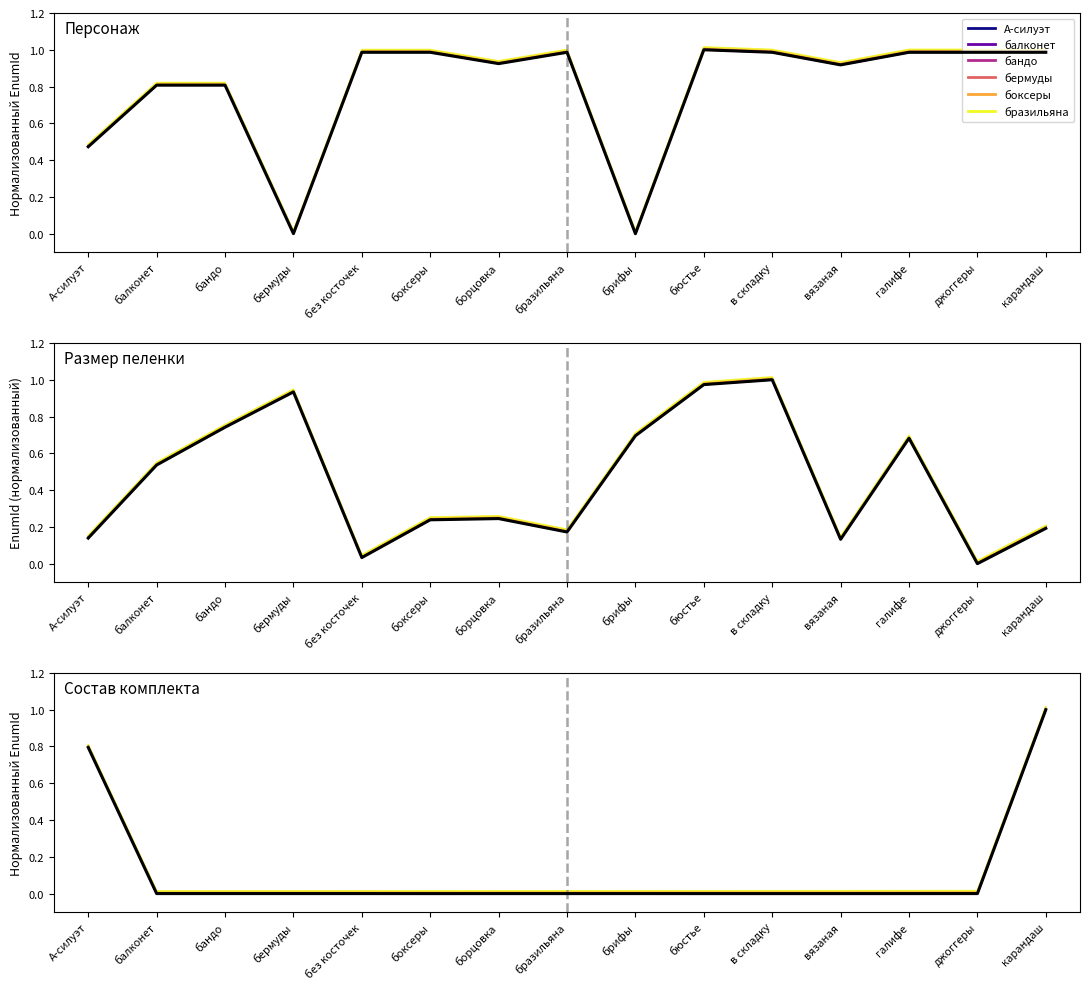

What is the label of the 11th point from the left?

в складку